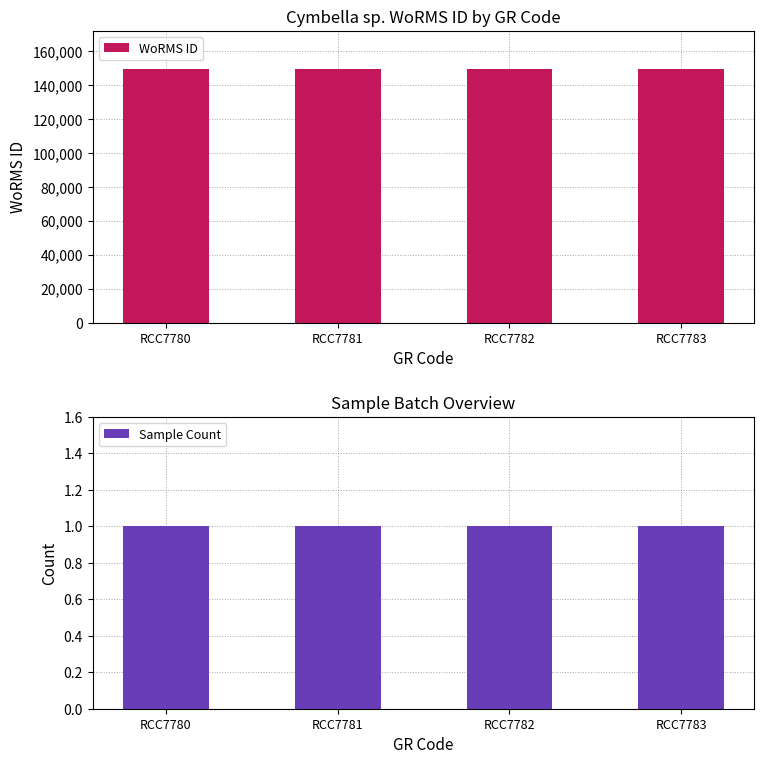

What value does the Sample Count series have at RCC7780?

1